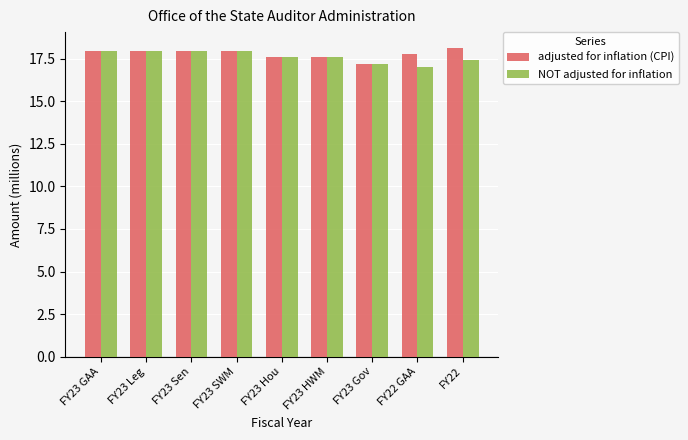

List the series in order of their overall mean, lowest first.

NOT adjusted for inflation, adjusted for inflation (CPI)